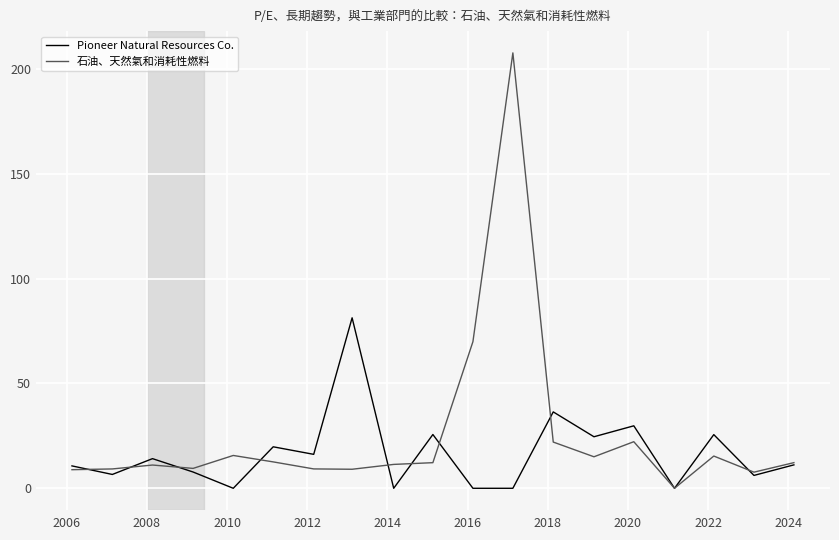

Rank the series by their average value, from highest to lowest.

石油、天然氣和消耗性燃料, Pioneer Natural Resources Co.